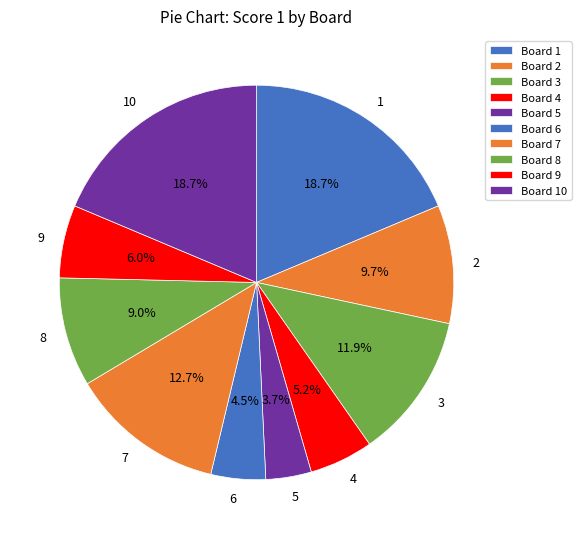

What is the total percentage of 4 and 2?

14.9%